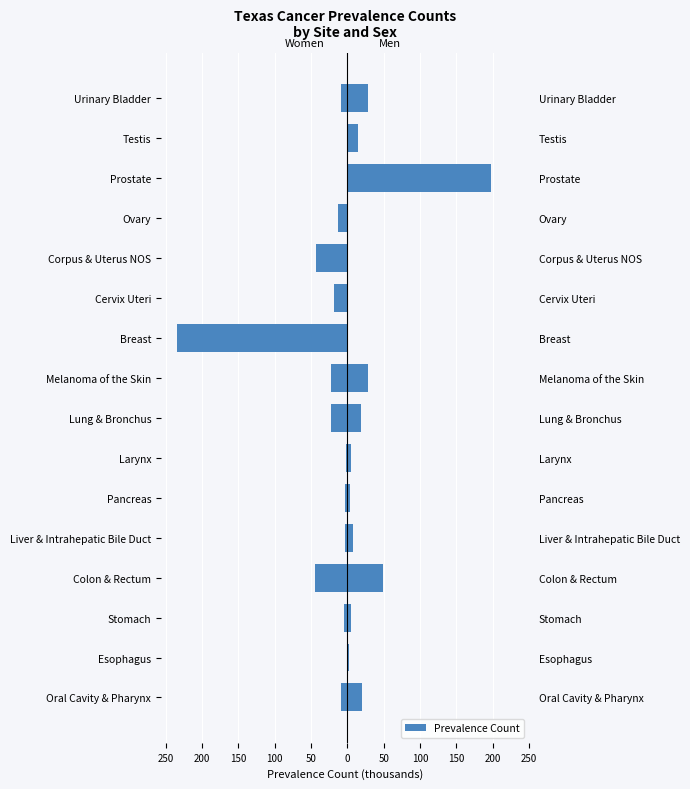

Which series has the widest spread of values?

Women